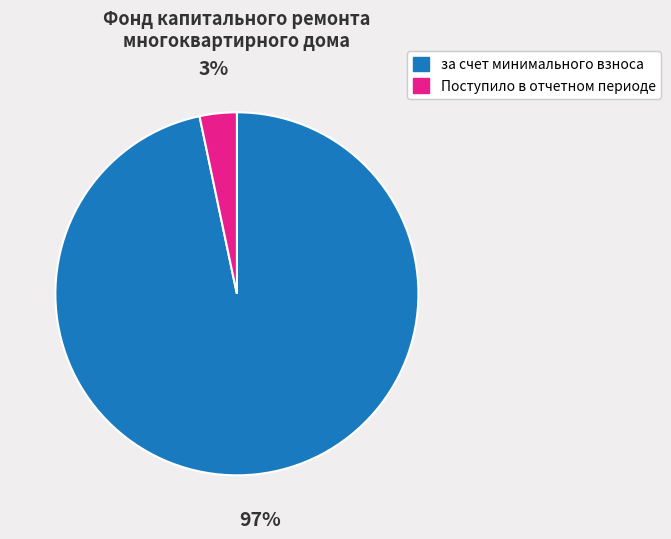

To the nearest percent, what is the combined percentage of Поступило в отчетном периоде and за счет минимального взноса?

100%